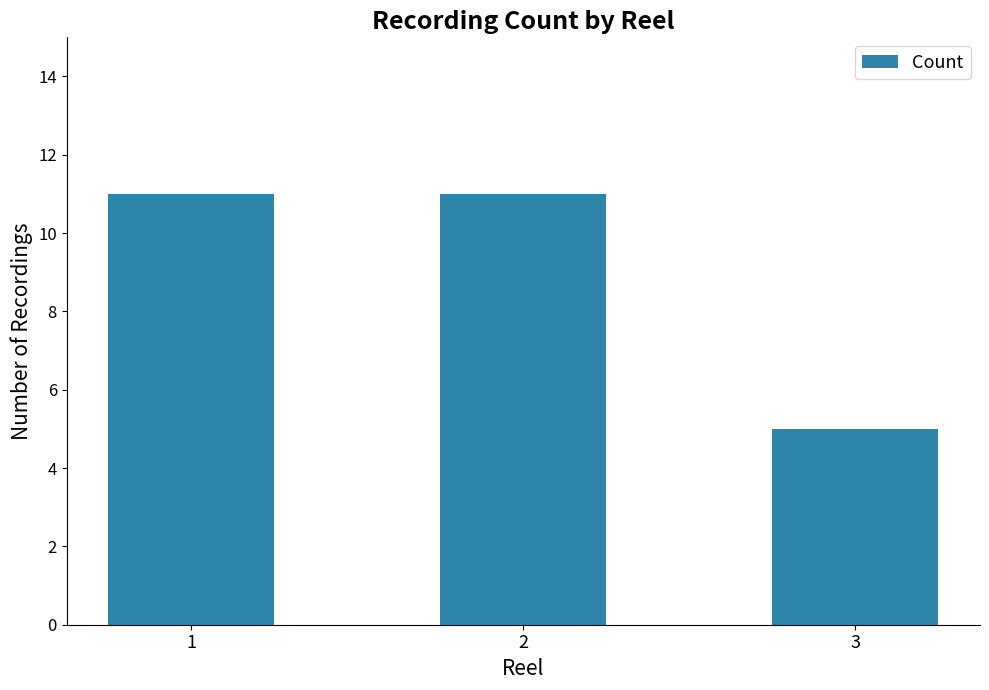

What is the minimum value shown in the chart?

5